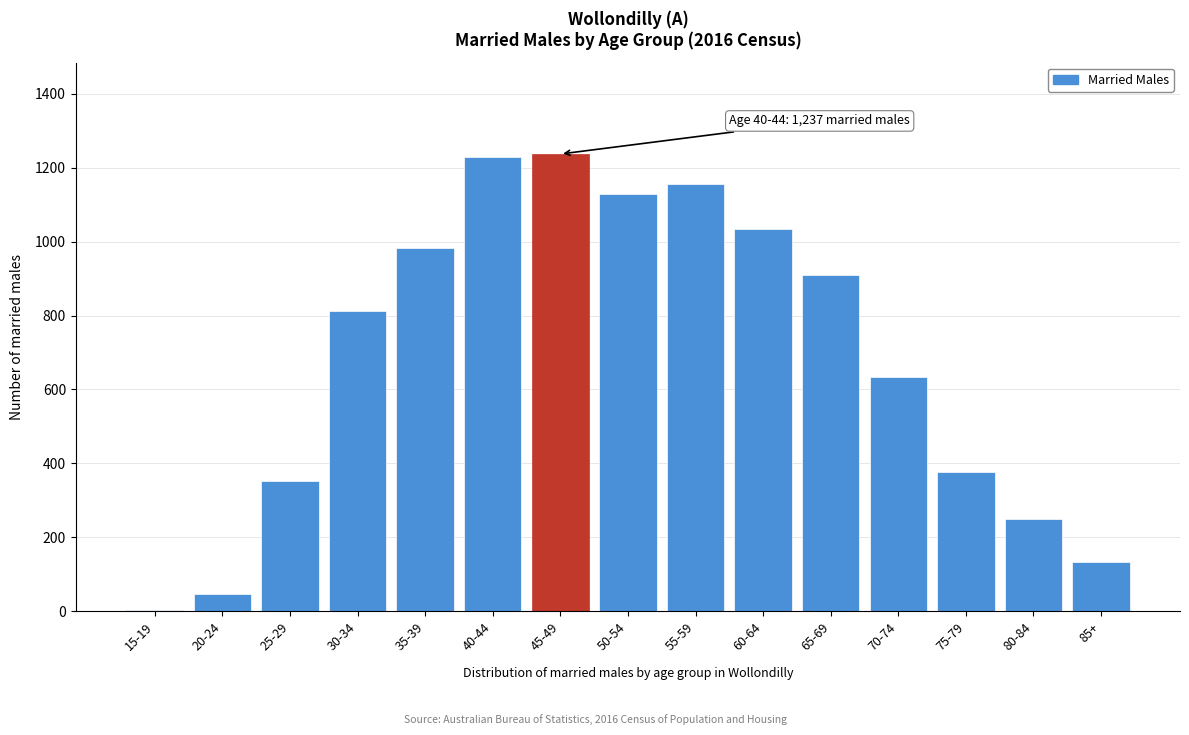

Reading left to right, what are all the values shown in this chart?

15-19=3	20-24=47	25-29=352	30-34=812	35-39=983	40-44=1229	45-49=1237	50-54=1129	55-59=1156	60-64=1033	65-69=910	70-74=634	75-79=378	80-84=249	85+=132